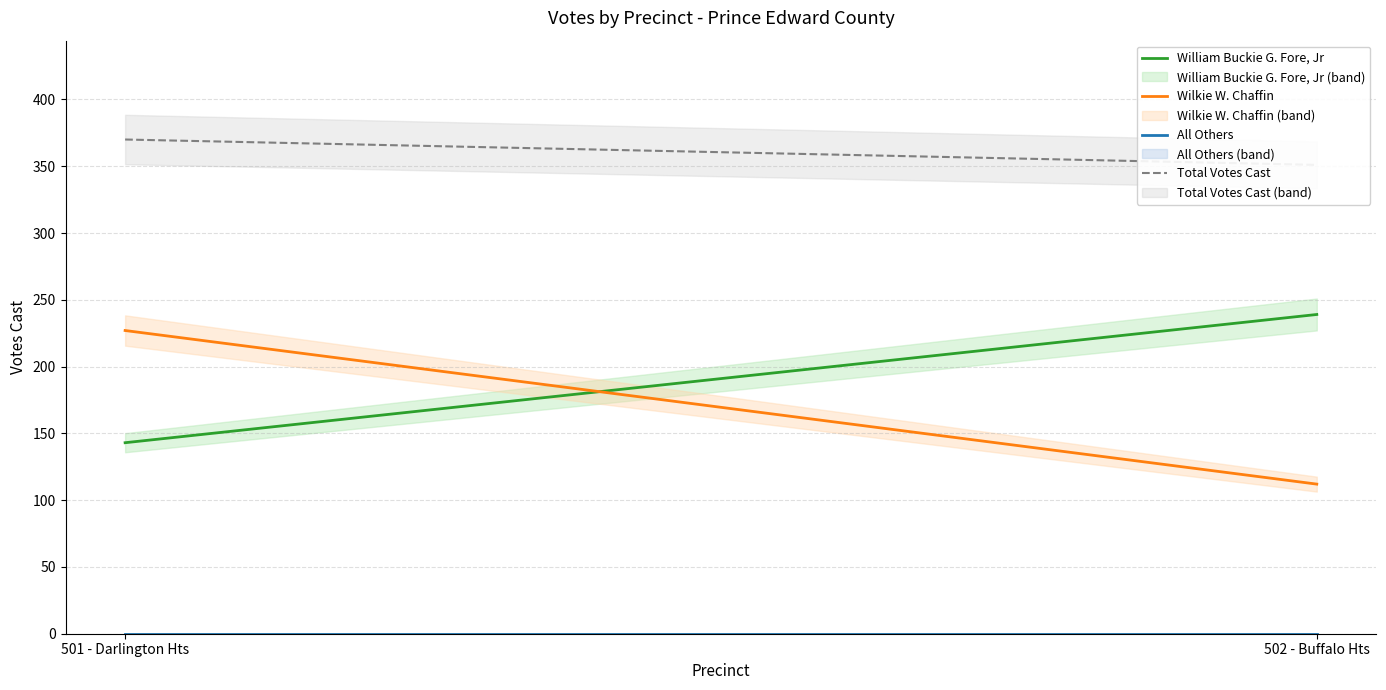

Reading left to right, list all the values displayed in this chart.

William Buckie G. Fore, Jr: 143	239
Wilkie W. Chaffin: 227	112
All Others: 0	0
Total Votes Cast: 370	351